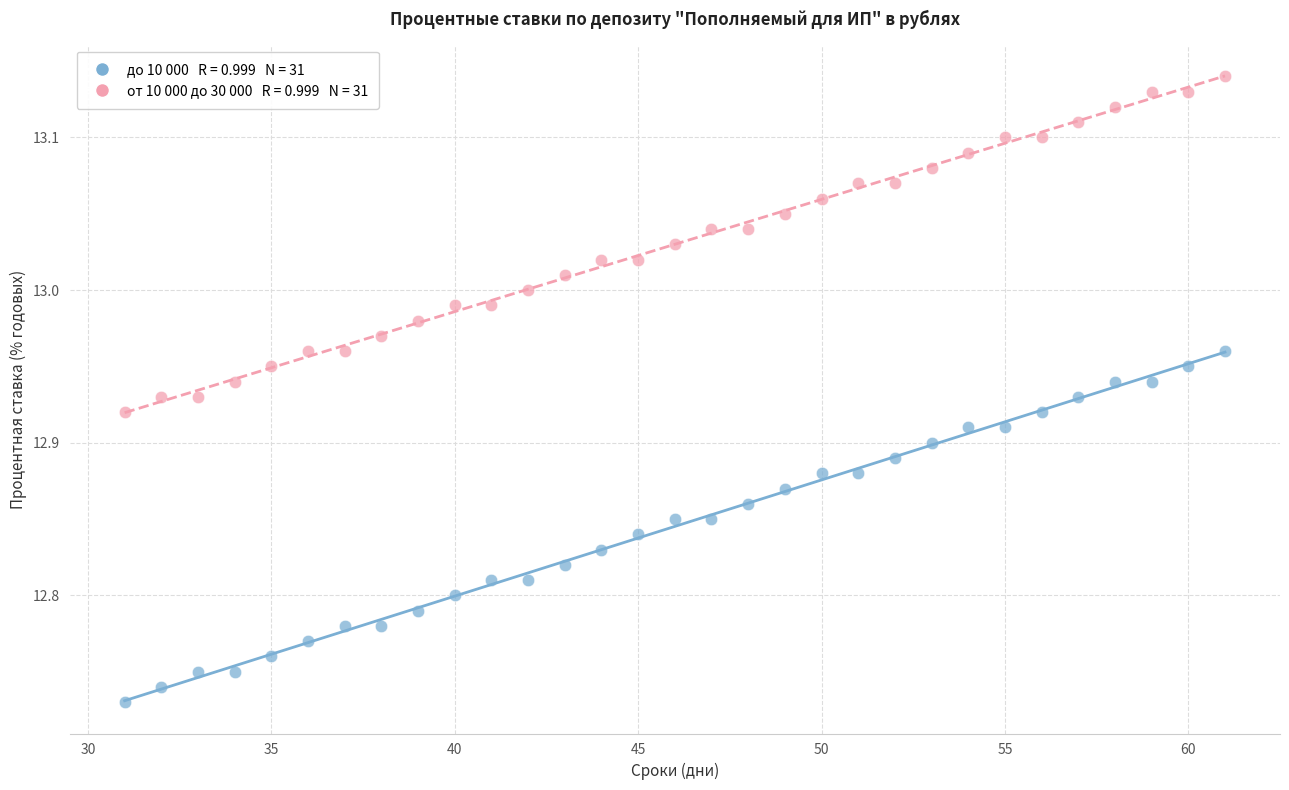

Across all data points, what is the range of Y values (max minus min)?

0.4